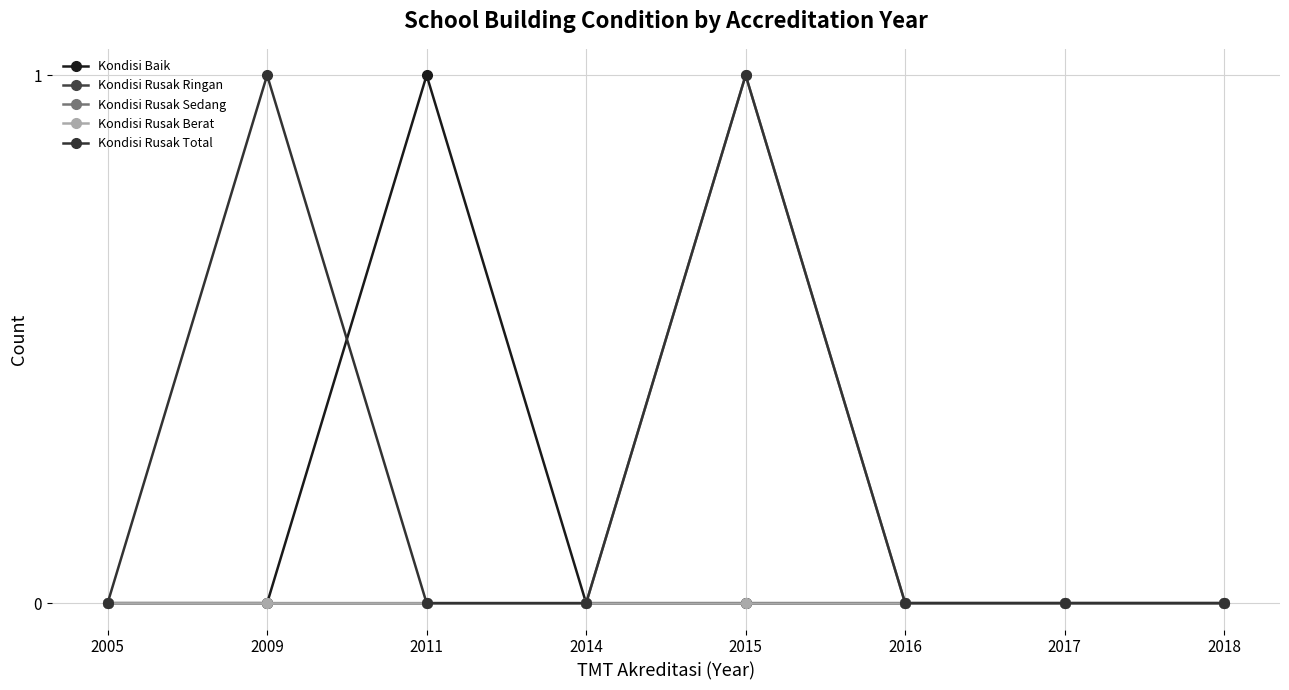

How many Kondisi Rusak Total values are between 0 and 1?

8